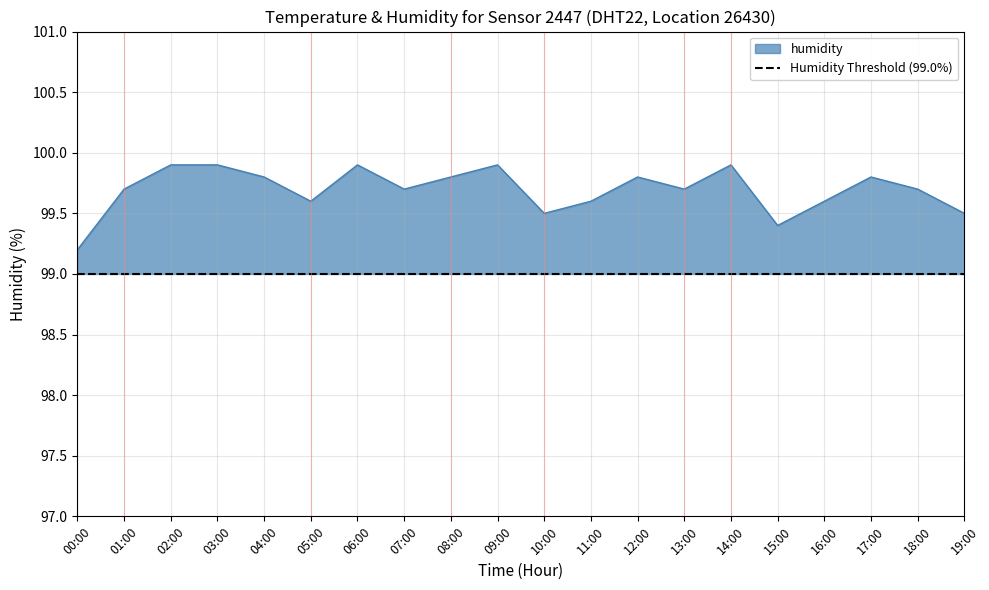

What is the label of the 17th point from the right?

03:00